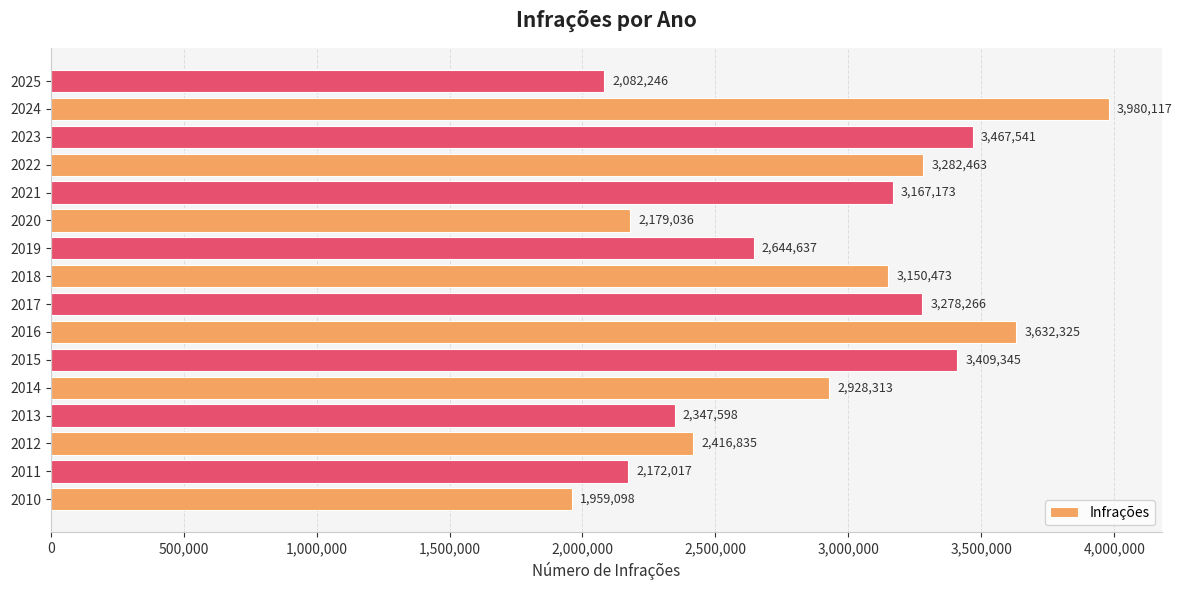

Is it true that the value at 2017 is 3278266?

True